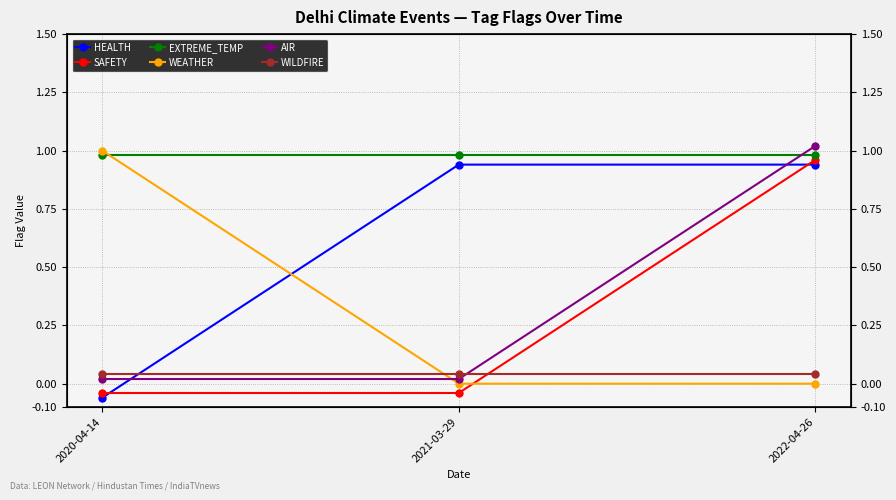

Rank the categories by WEATHER value from lowest to highest.

2021-03-29, 2022-04-26, 2020-04-14